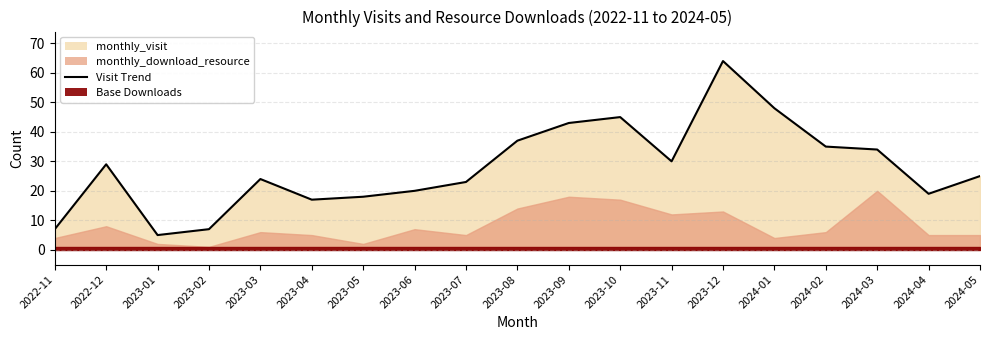

What is the difference between the maximum and second lowest values?

57